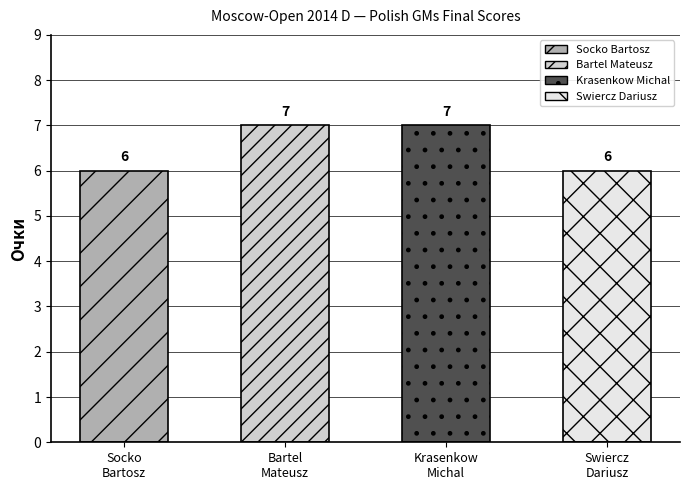

The chart shows a value of 6 at Swiercz Dariusz. True or false?

True